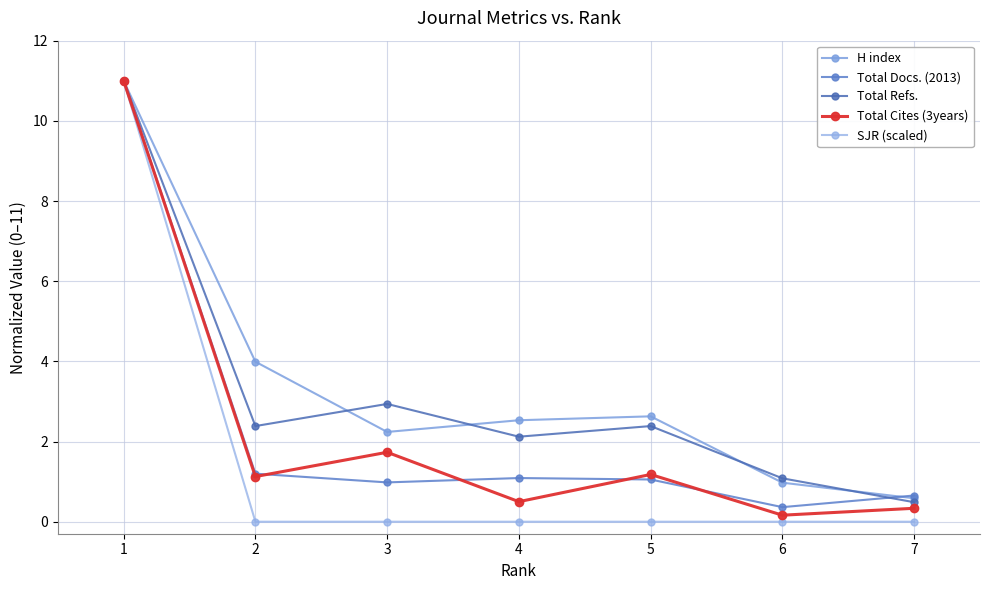

What is the difference between the Total Docs. (2013) values at 2 and 3?

0.2